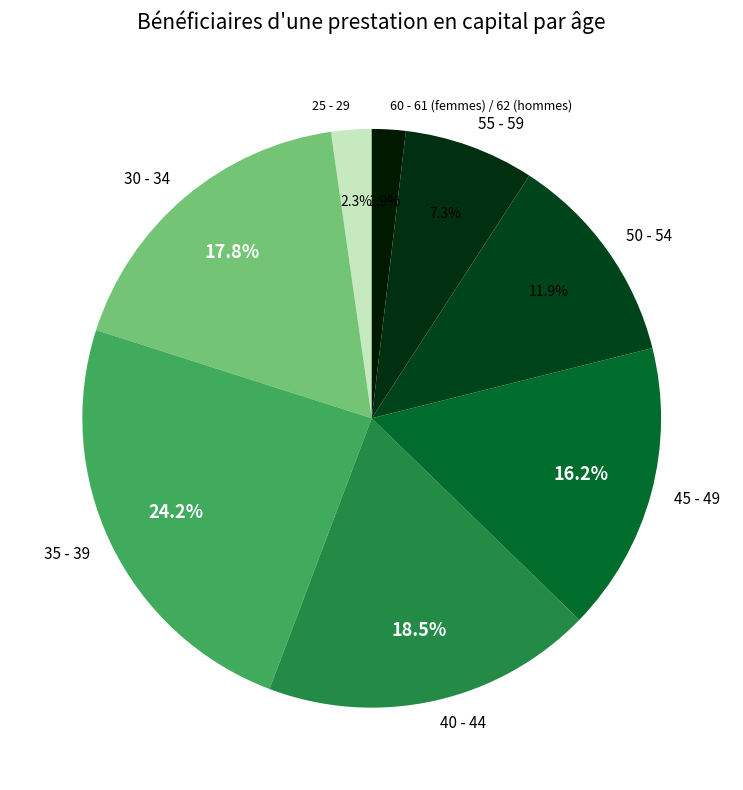

What percentage is the 55 - 59 slice, to the nearest percent?

7%